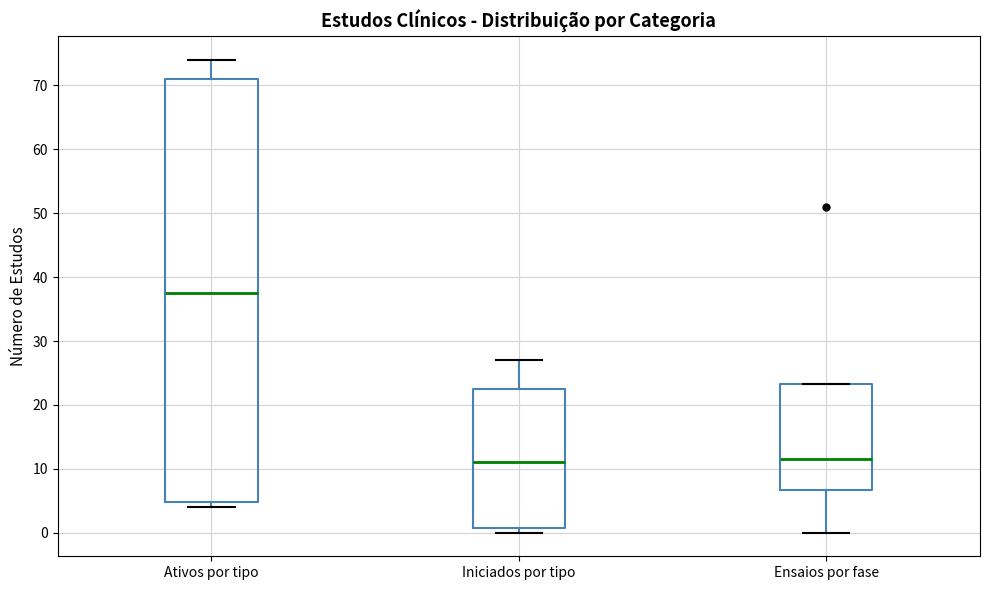

Which box is the tallest, from its lower edge to its upper edge?

Ativos por tipo